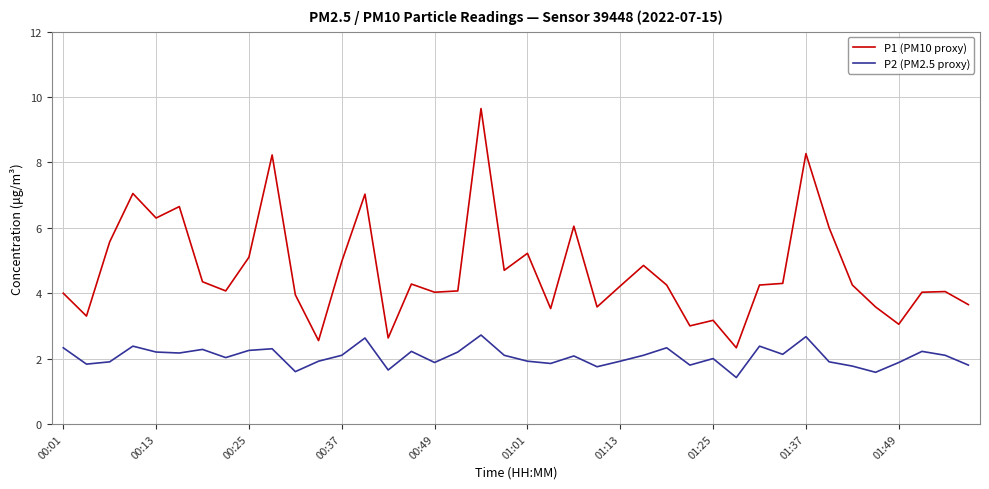

What is the difference between the maximum and minimum values in the P2 (PM2.5 proxy) series?

1.3